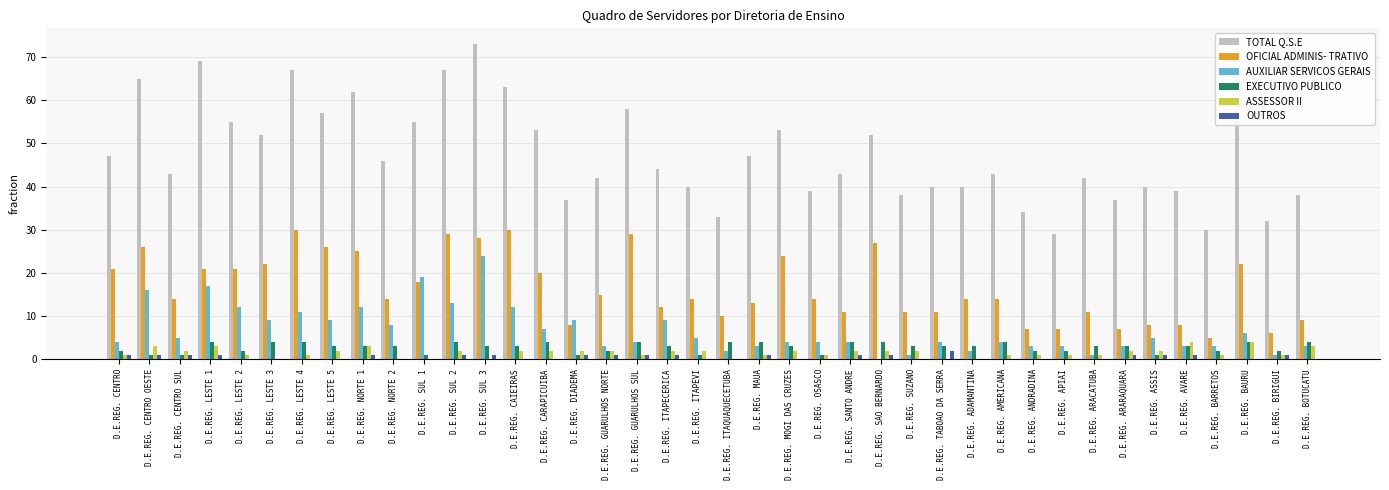

Between D.E.REG. CARAPICUIBA and D.E.REG. AVARE, which series saw the biggest shift?

TOTAL Q.S.E